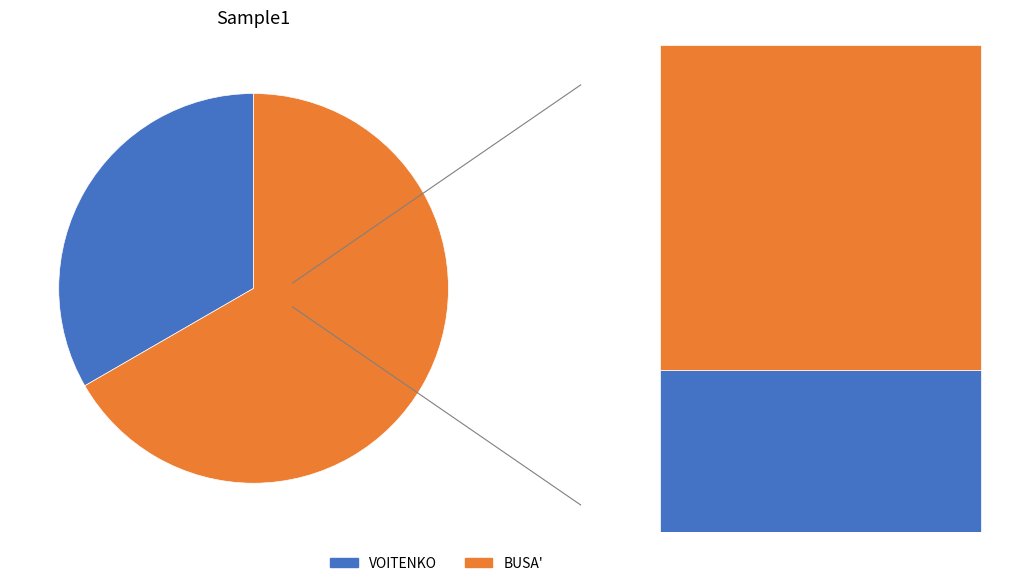

Combined, what portion of the pie is BUSA' and VOITENKO?

100.0%